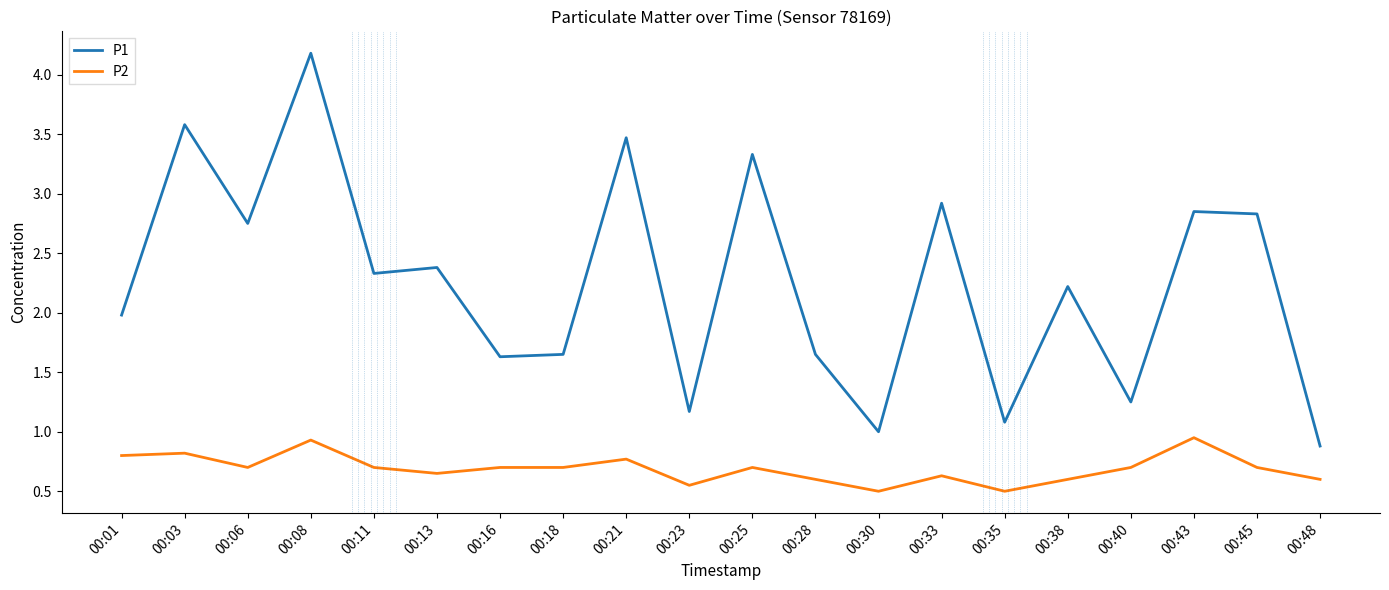

How many lines are shown in the chart?

2